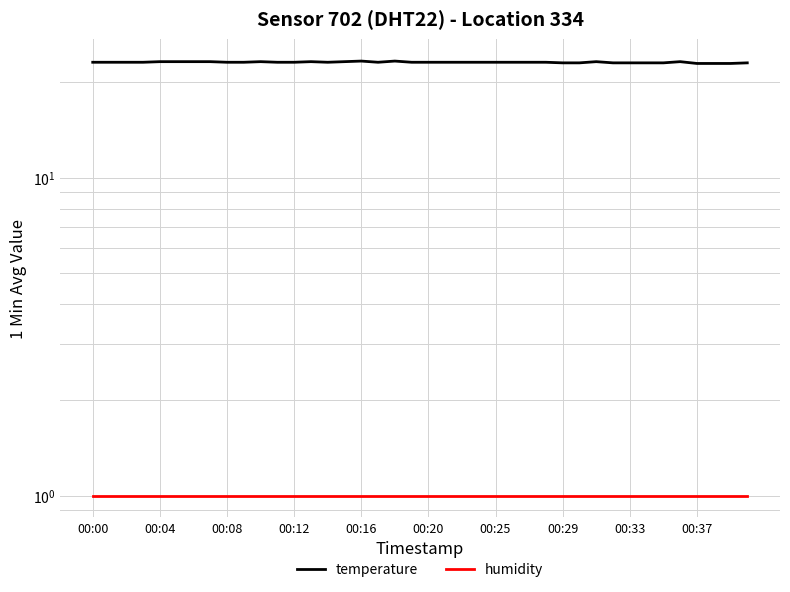

True or false: temperature has a value of 23.2 at 35.

True